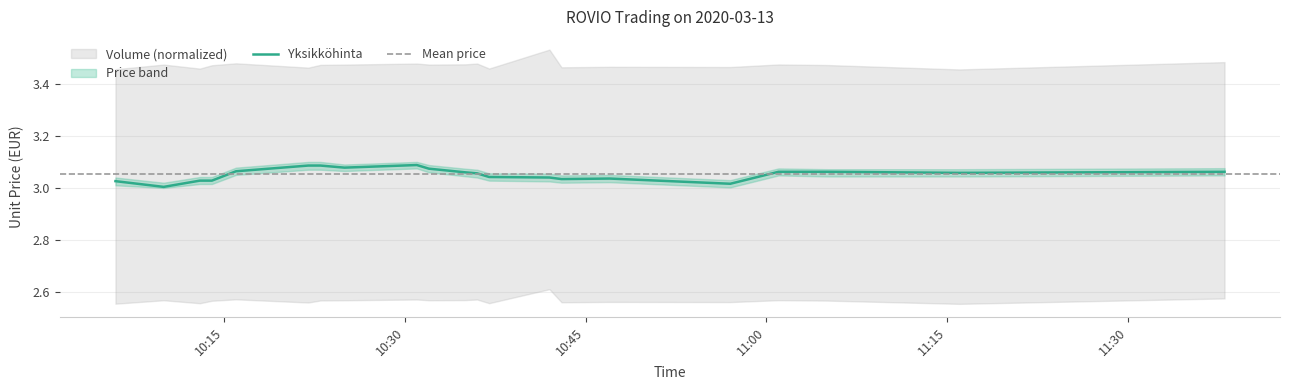

The value at 2020-03-13 10:31 is 3.1. True or false?

True